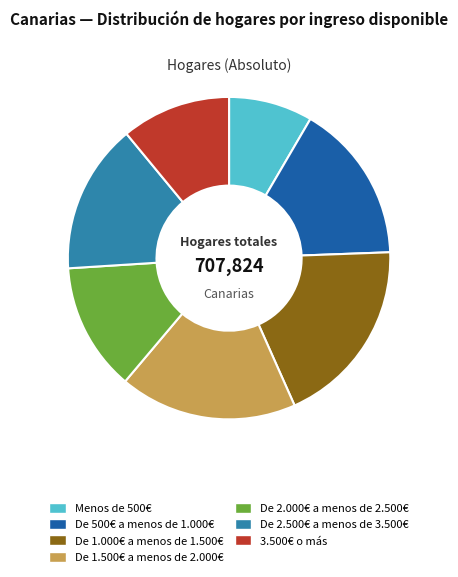

Is there a majority slice in this chart?

No